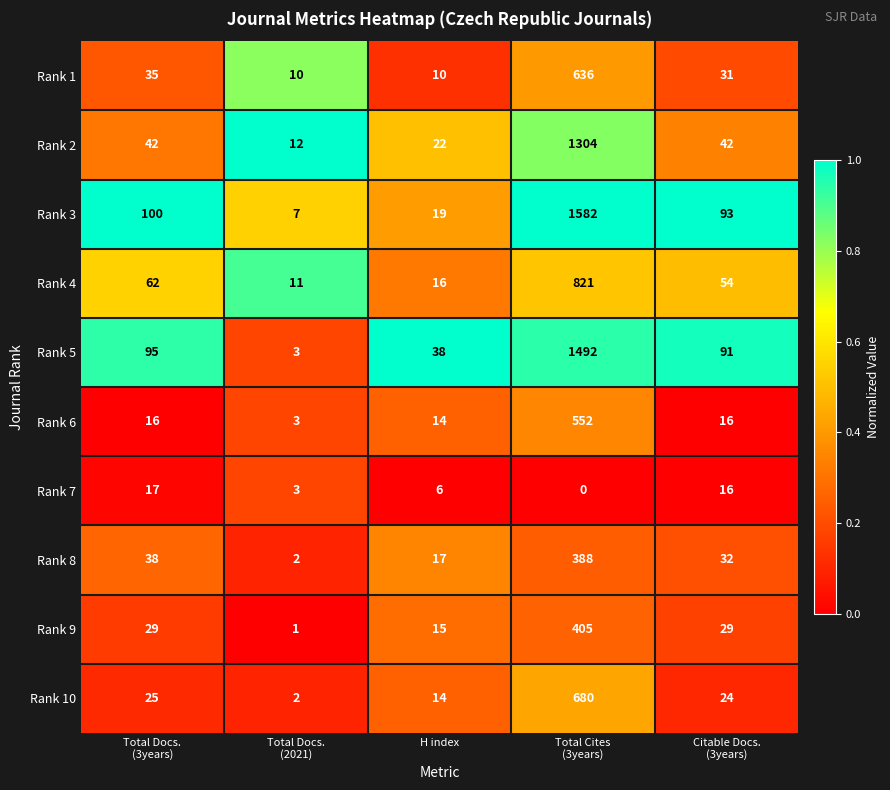

What is the sum of all Rank 3 values?

1801